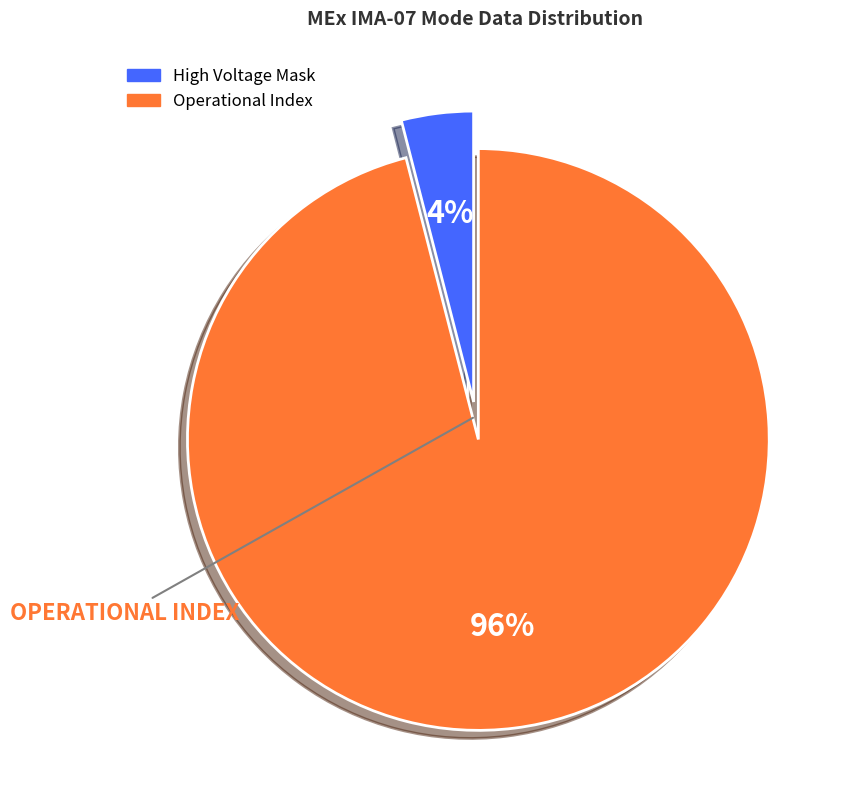

To the nearest percent, what is the difference between the largest and smallest slice percentages?

92%